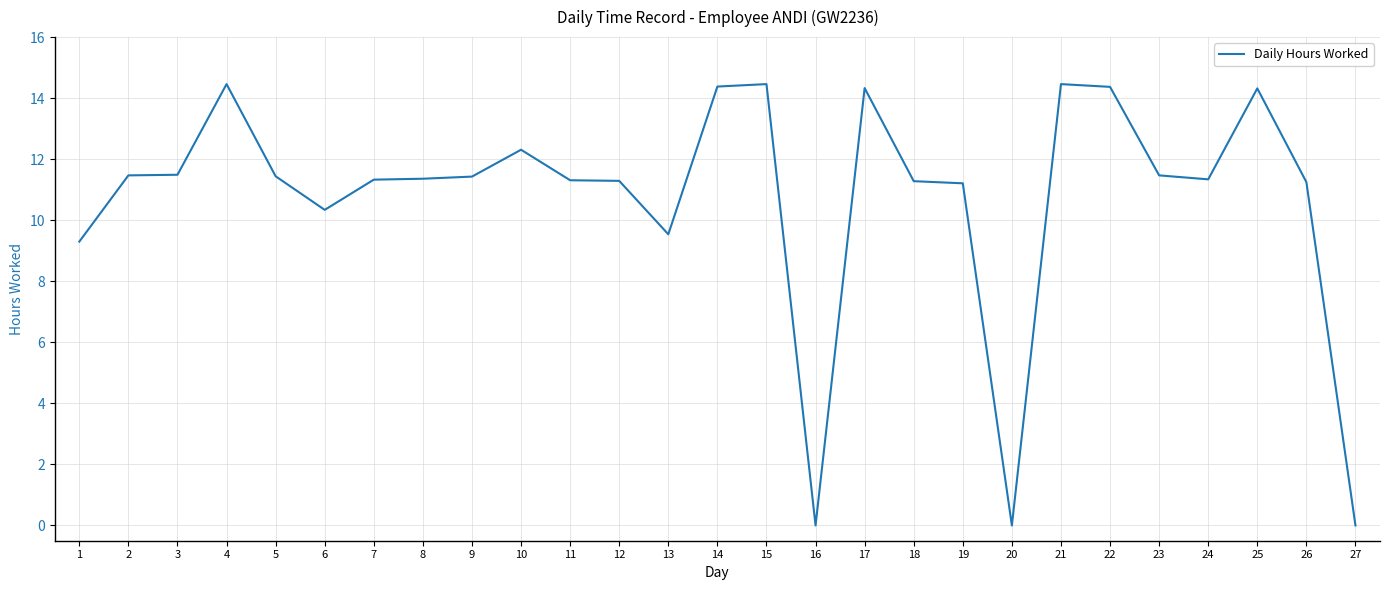

What is the difference between the values at 17 and 26?

3.1